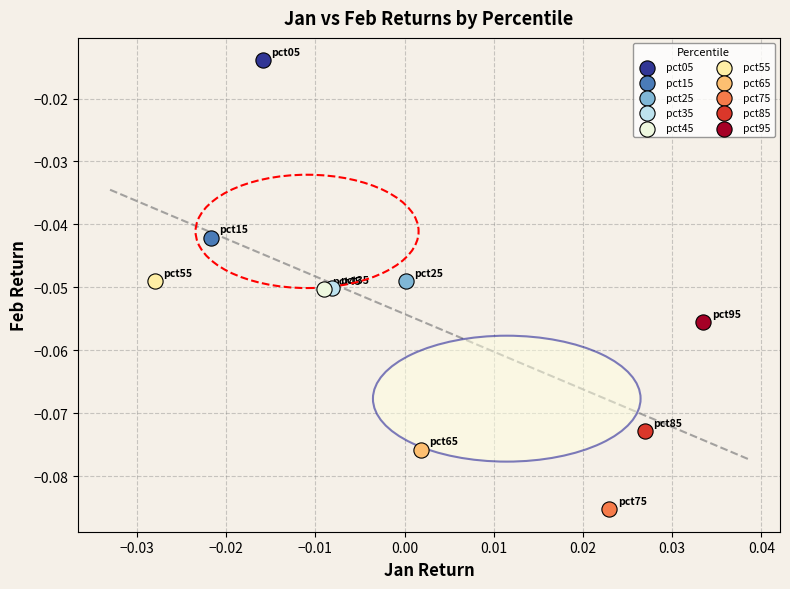

Which series contains the lowest Y value?

pct75